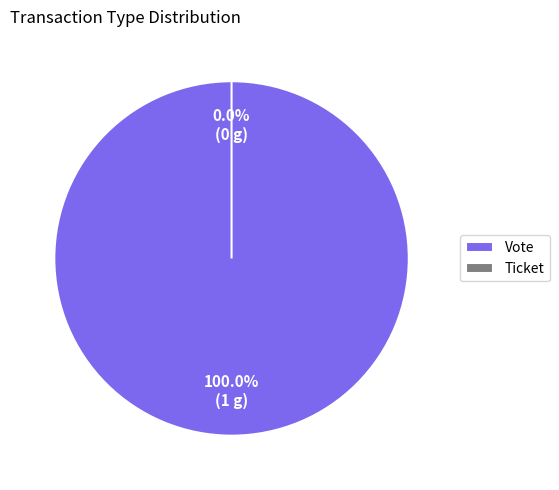

What is the change in value from Vote to Ticket?

-1